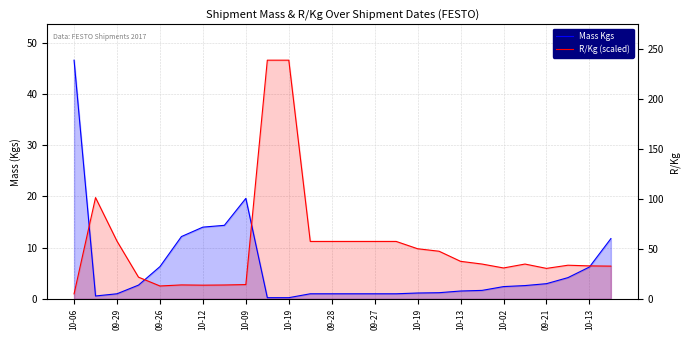

What is the difference between the second highest and second lowest values in the Mass Kgs series?

19.4